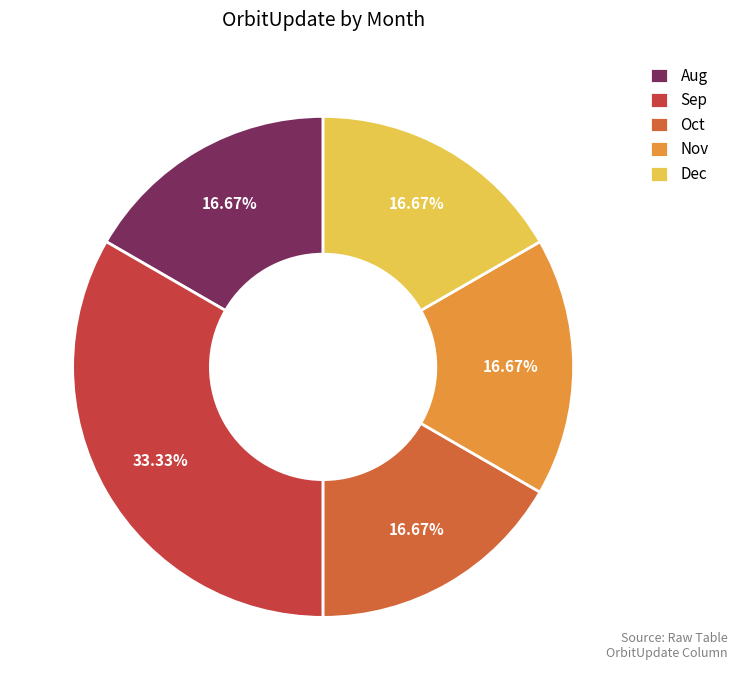

What percentage is the Dec slice, to the nearest percent?

17%